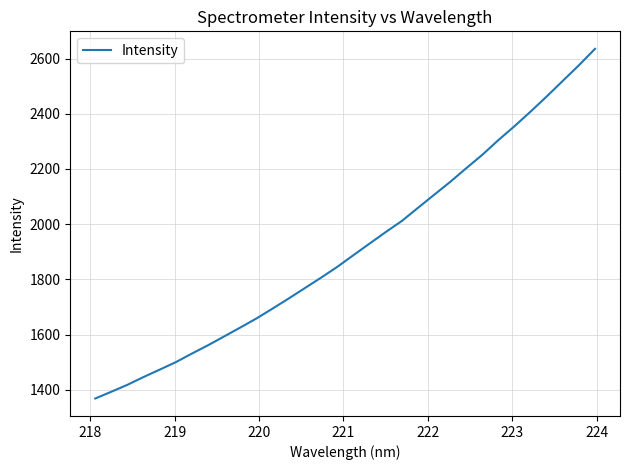

What is the difference between the maximum and minimum values?

1267.2